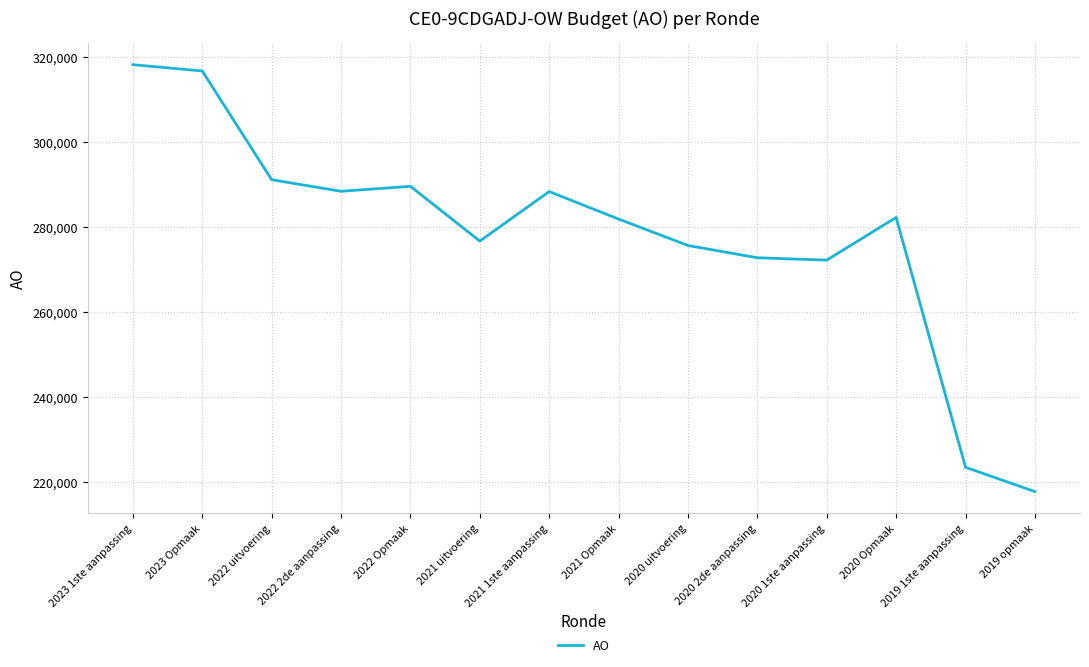

How many interior local peaks (higher than both neighbors) does the data have?

3